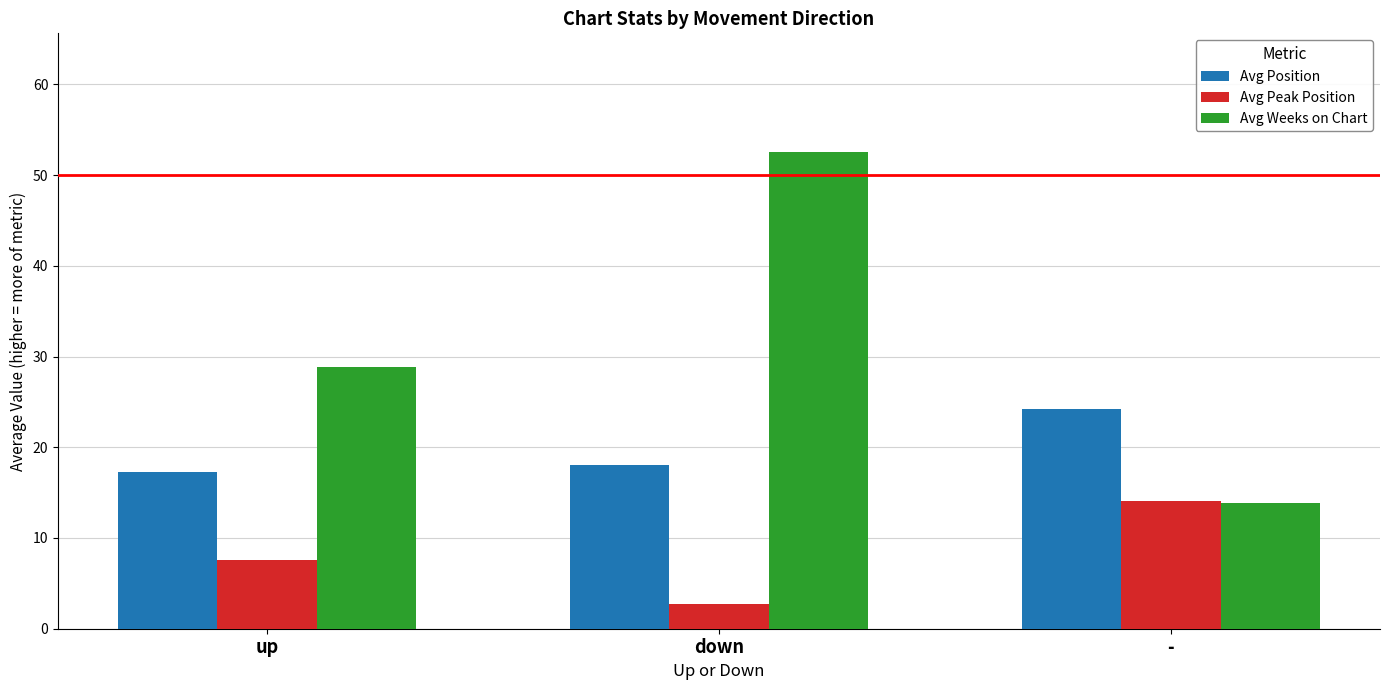

At which label does Avg Weeks on Chart first exceed 28?

up